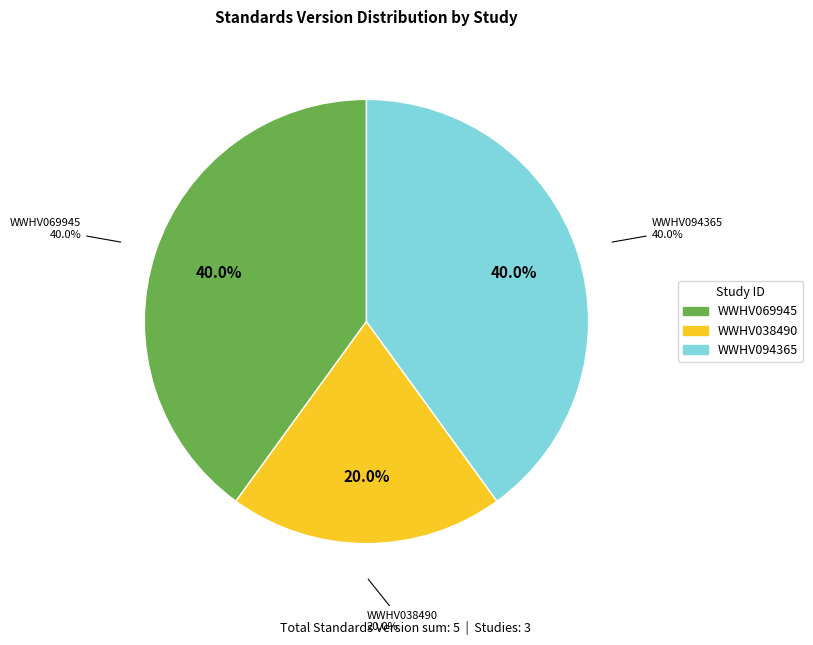

What percentage is the WWHV094365 slice, to the nearest percent?

40%